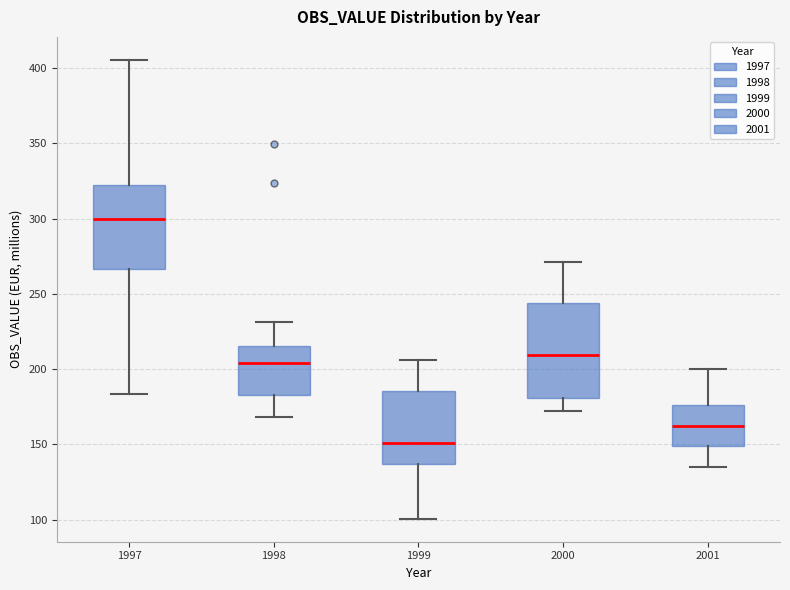

Which box is the tallest, from its lower edge to its upper edge?

2000